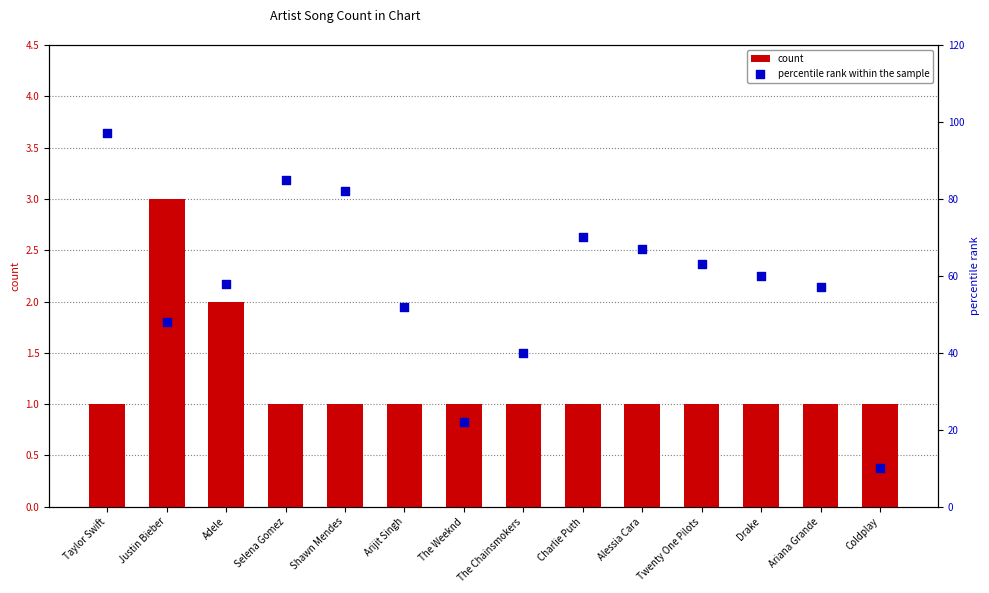

Which series reaches the minimum Y coordinate?

count